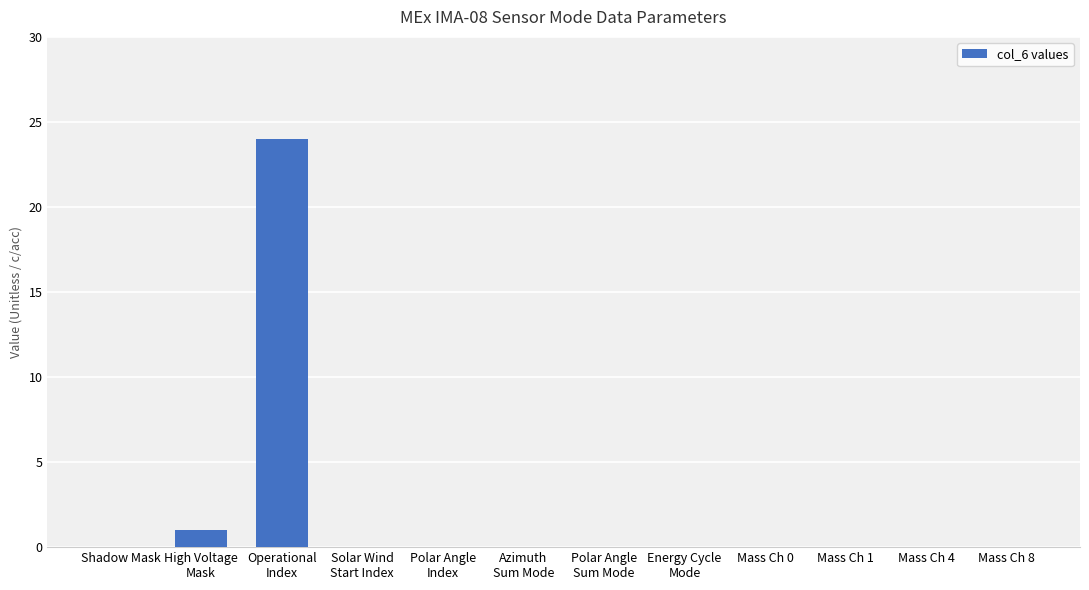

What is the greatest value displayed?

24